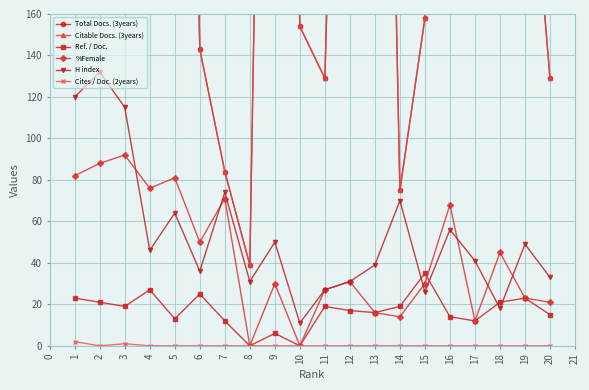

What is the value of the %Female point at the 18th from the left?

45